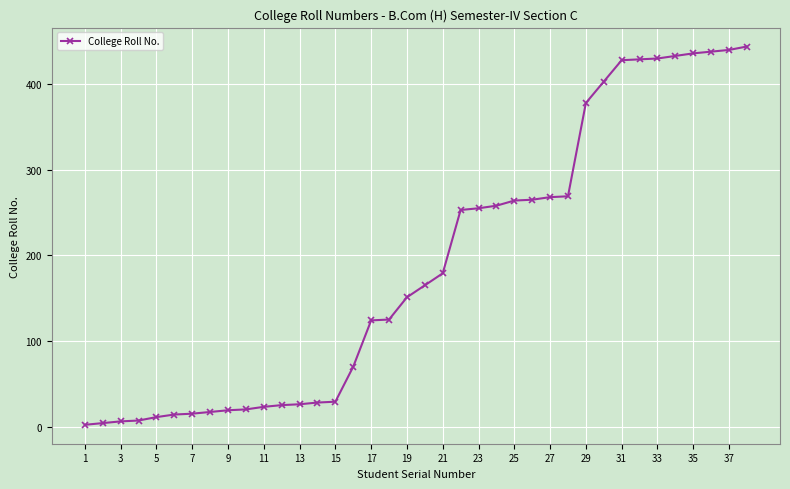

What is the average value?

188